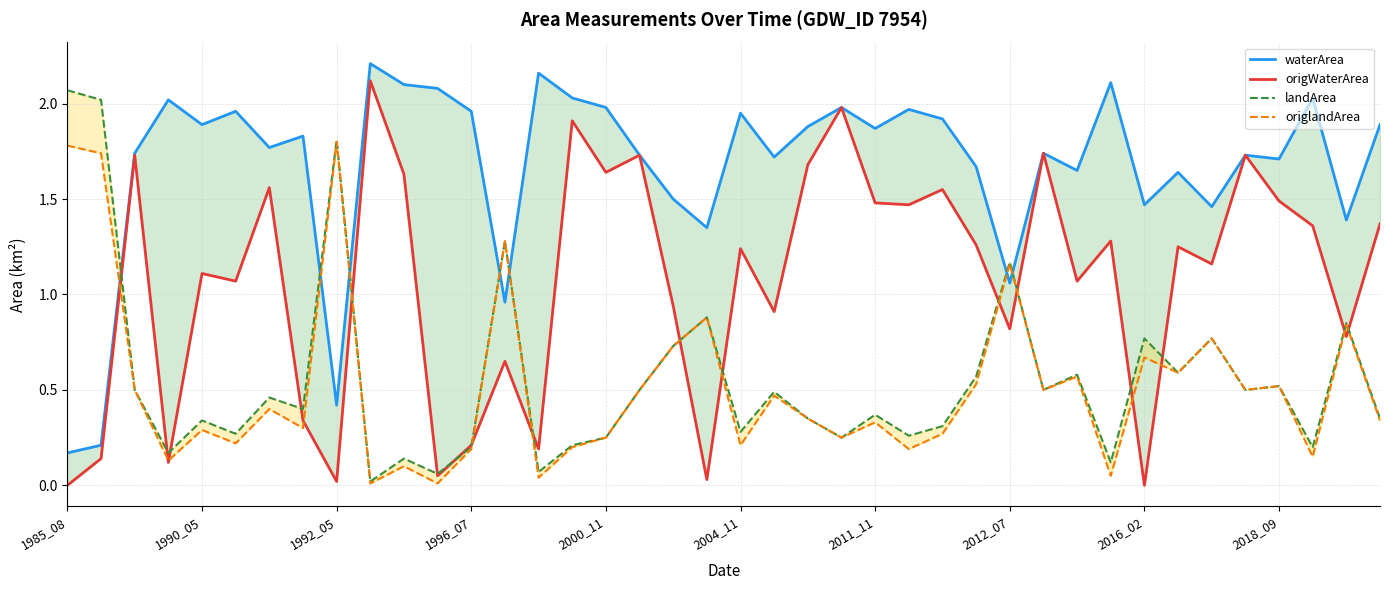

True or false: origlandArea and landArea cross at least once.

False